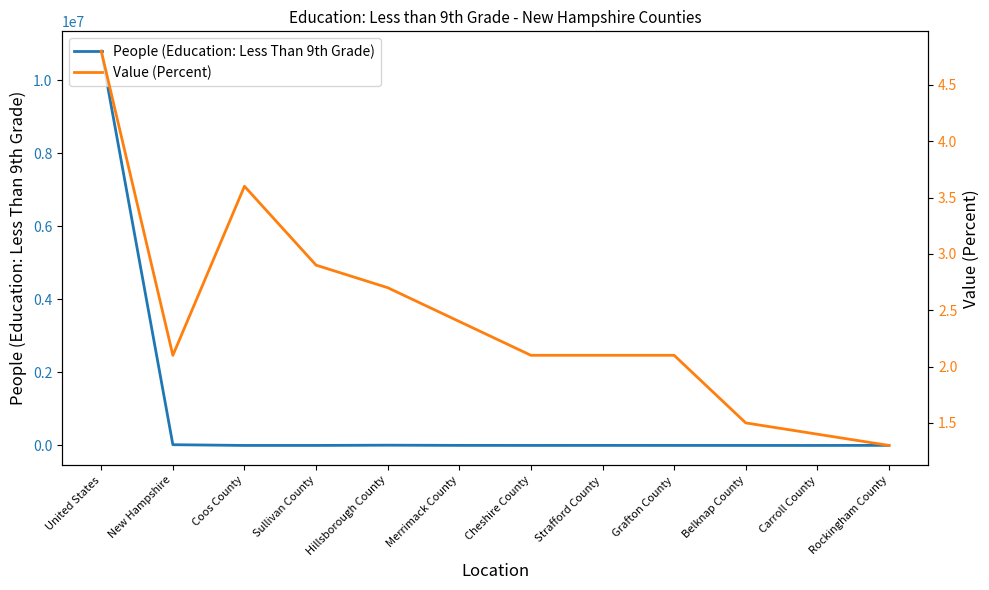

Which category has the highest value in the Value (Percent) series?

United States